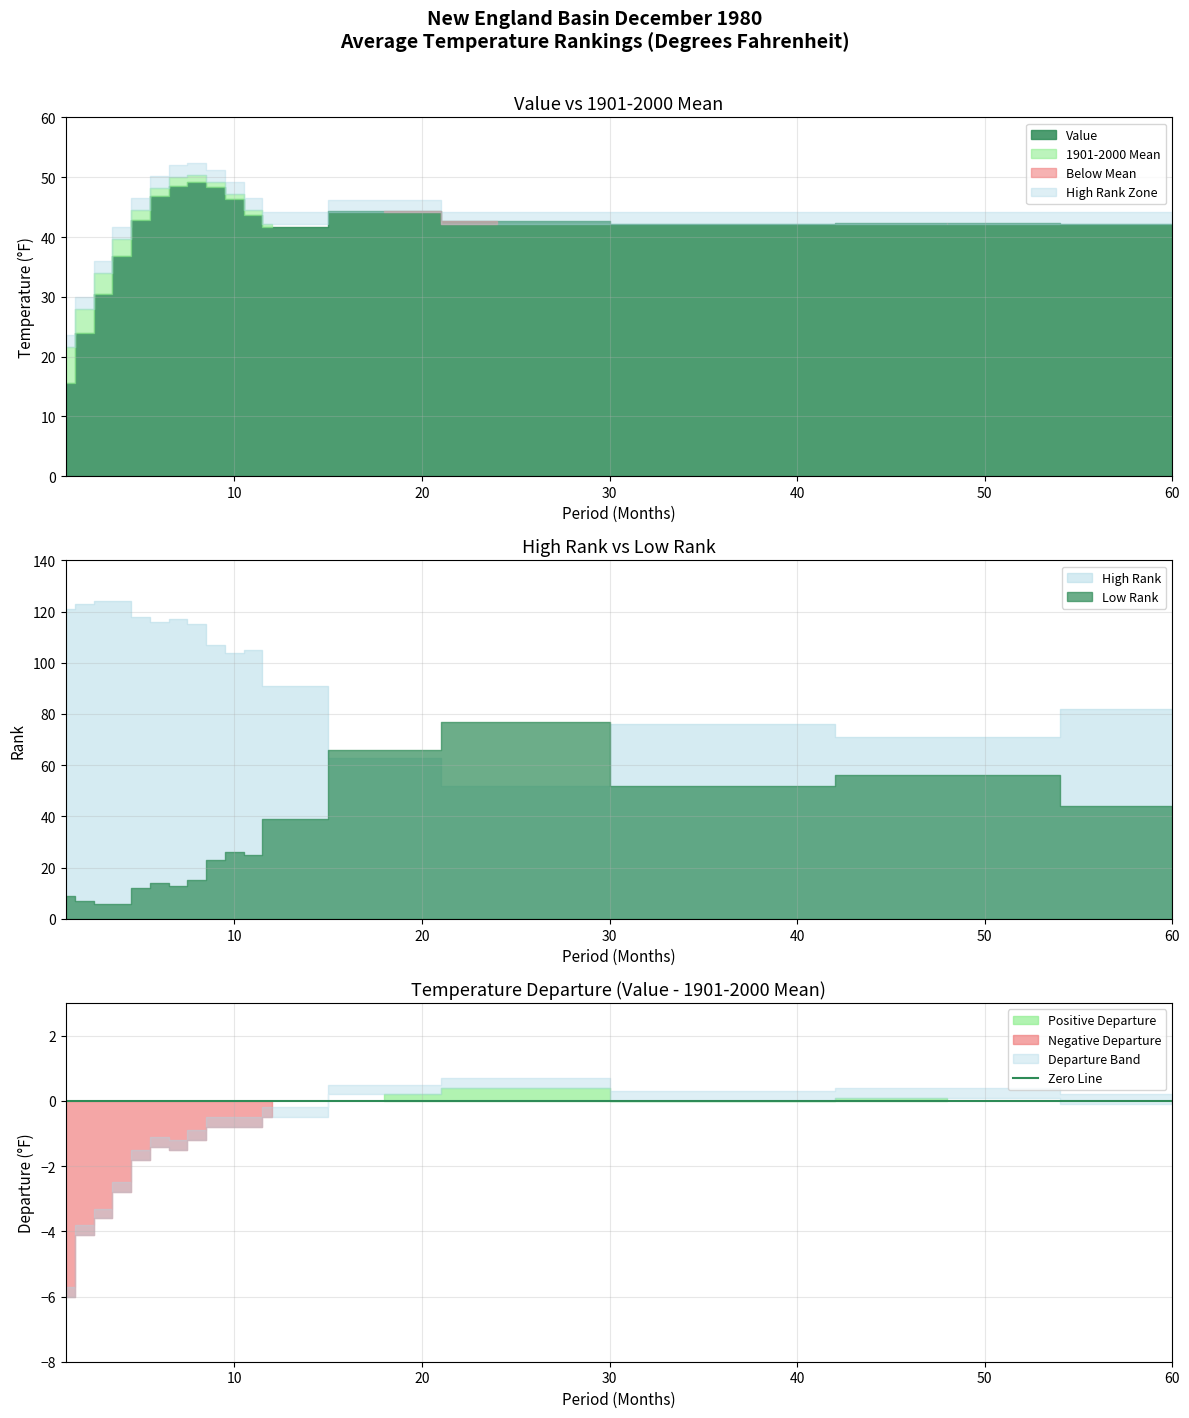

What is the difference between the second highest and minimum values in the 1901-2000 Mean series?

28.5